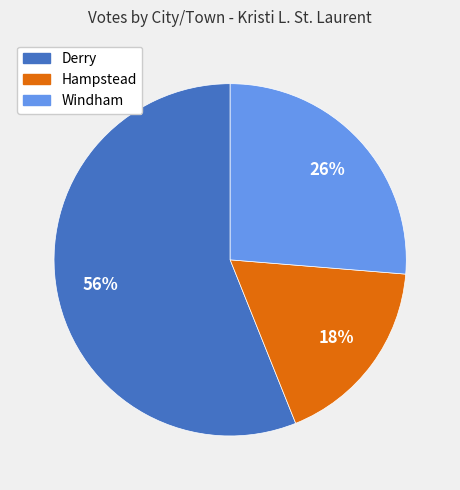

What is the largest slice in the pie chart?

Derry